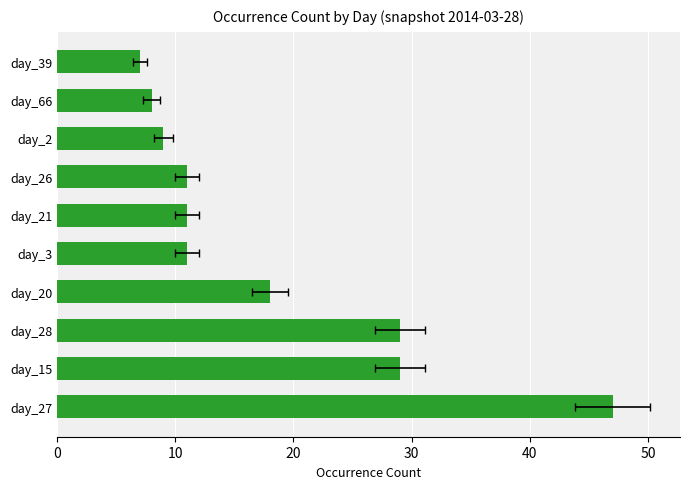

The value at day_27 is 21. True or false?

False